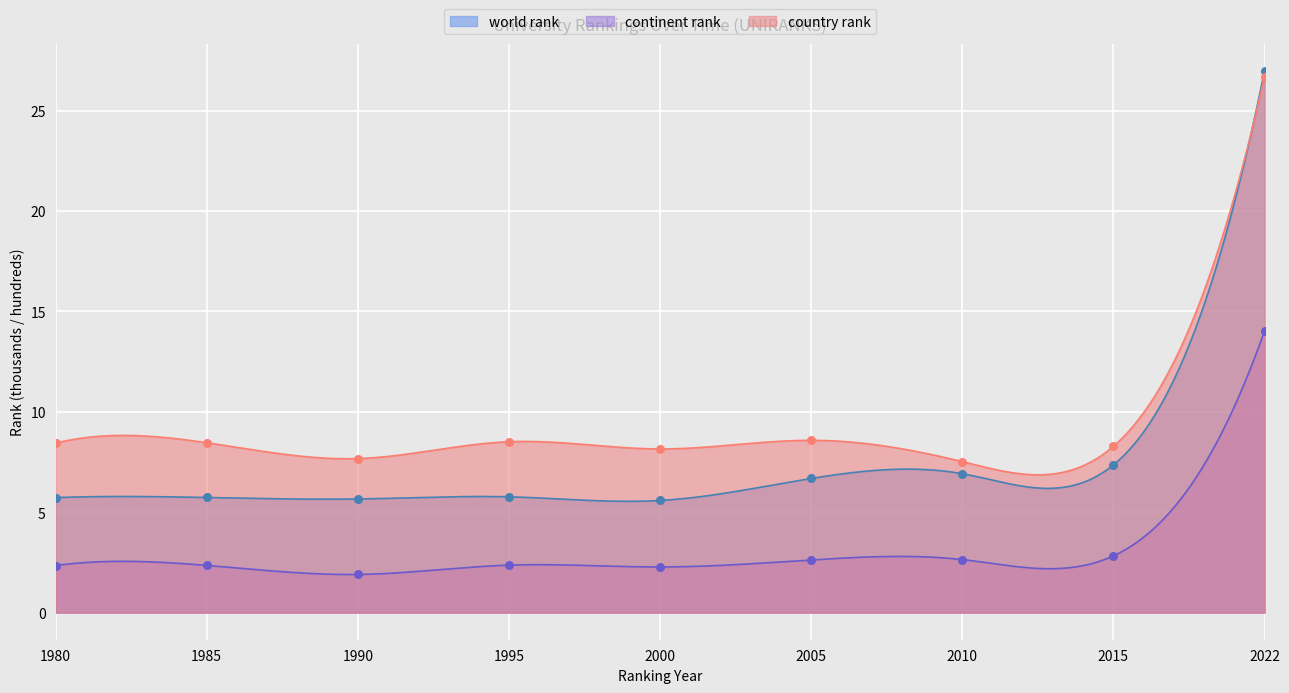

Which series has the largest total across all categories?

country rank